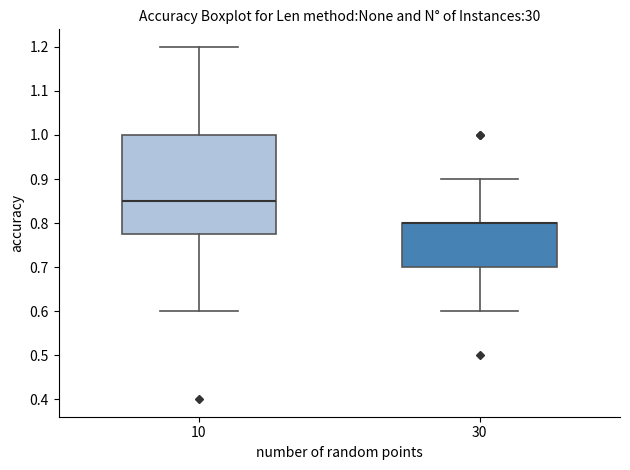

Reading left to right, transcribe this box plot: for each box, give where its median line is, the range the box spans, and where its two whiskers end, as read against the y-axis. The values are not printed on the chart, so give them approximately, as read against the axis.

10: median 0.85, box 0.78 to 1.00, whiskers 0.60 to 1.20
30: median 0.80 (drawn on the box's upper edge), box 0.70 to 0.80, whiskers 0.60 to 0.90